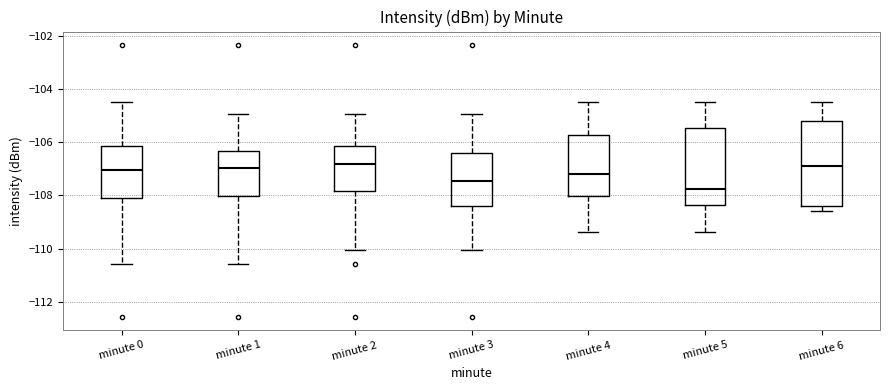

Which box is the tallest, from its lower edge to its upper edge?

minute 6